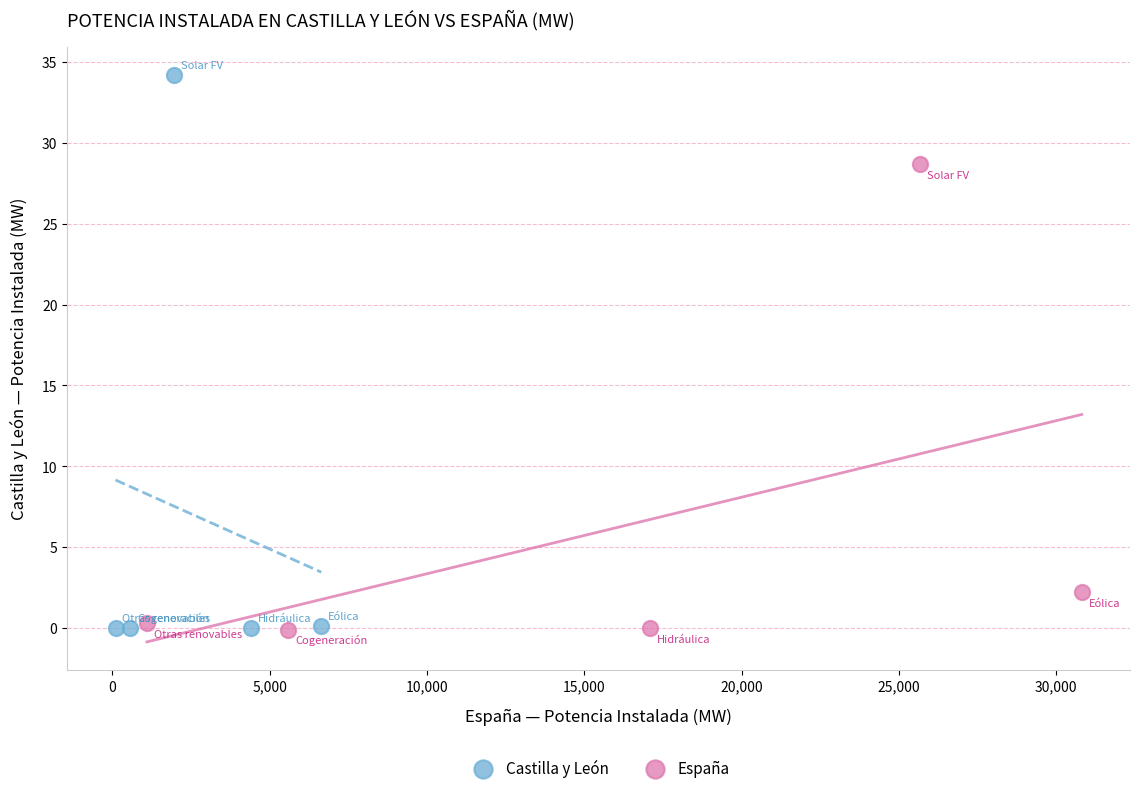

Which series has the largest Y range (max minus min)?

Castilla y León